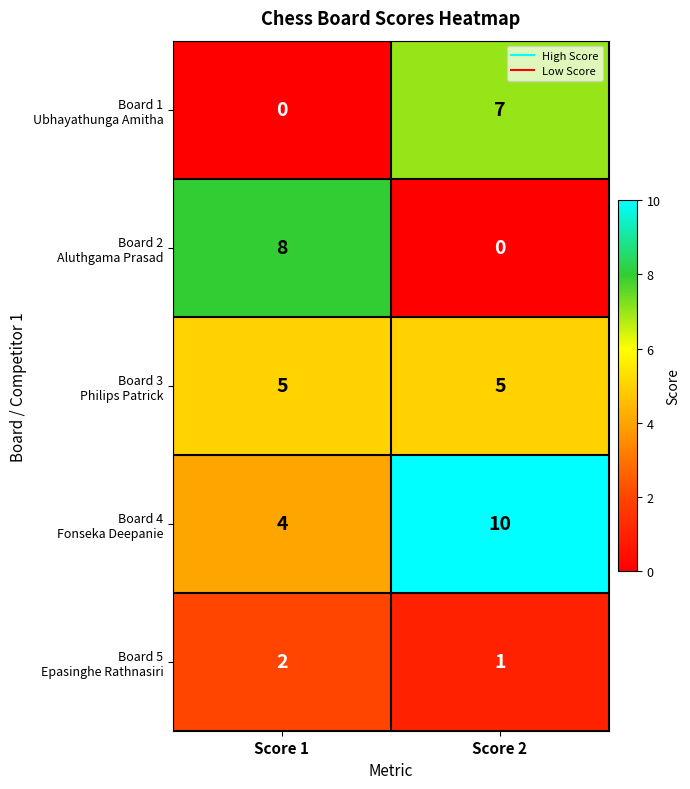

Which category has the highest value across all series?

Score 2